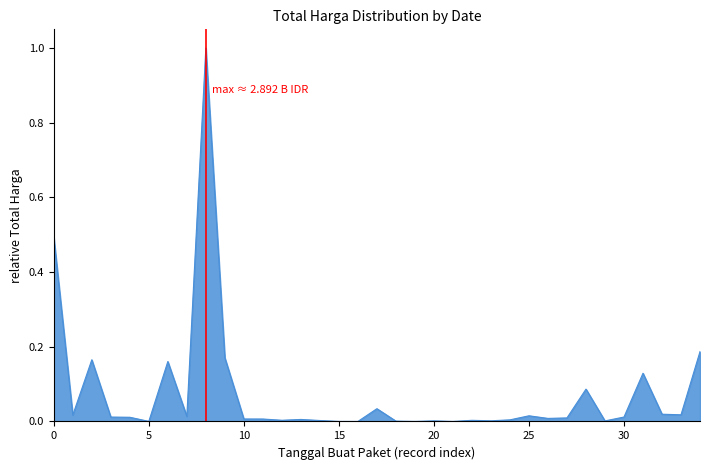

What is the sum of all values?

2.6